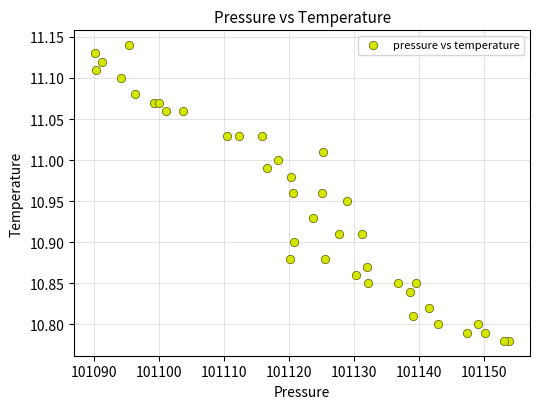

What is the range of X values (max minus min)?

63.8